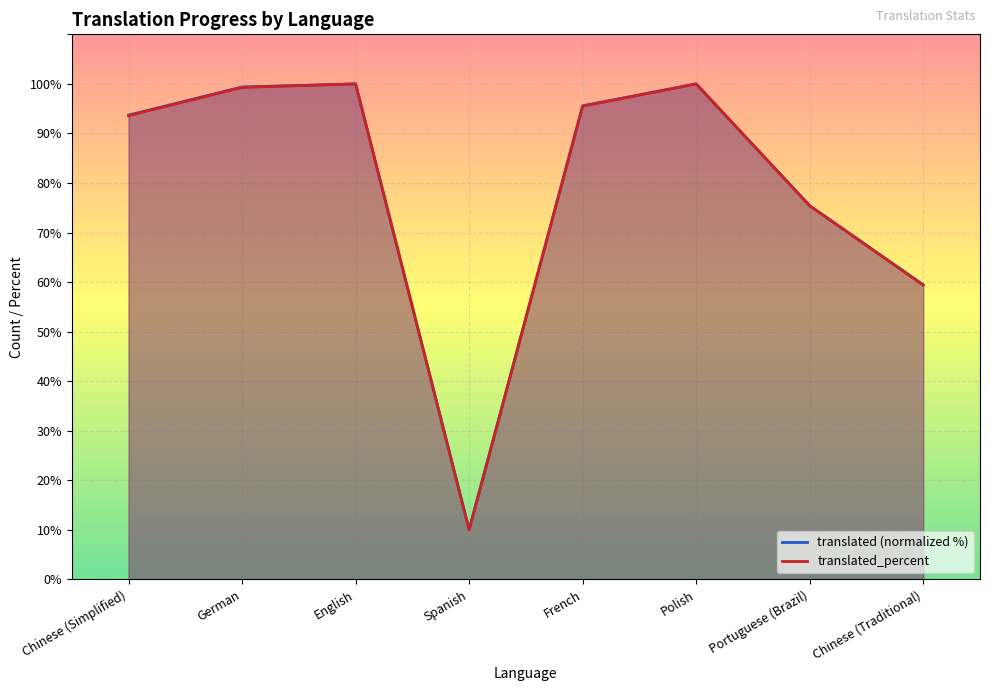

What is the label of the 3rd point from the right?

Polish